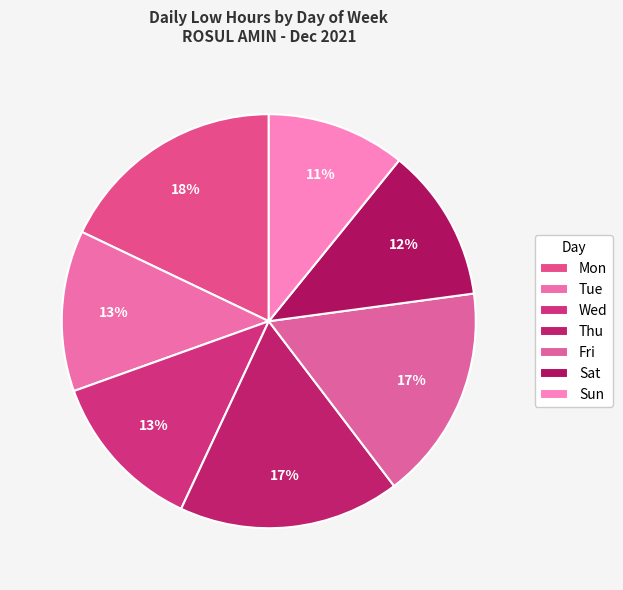

How many slices are in this pie chart?

7